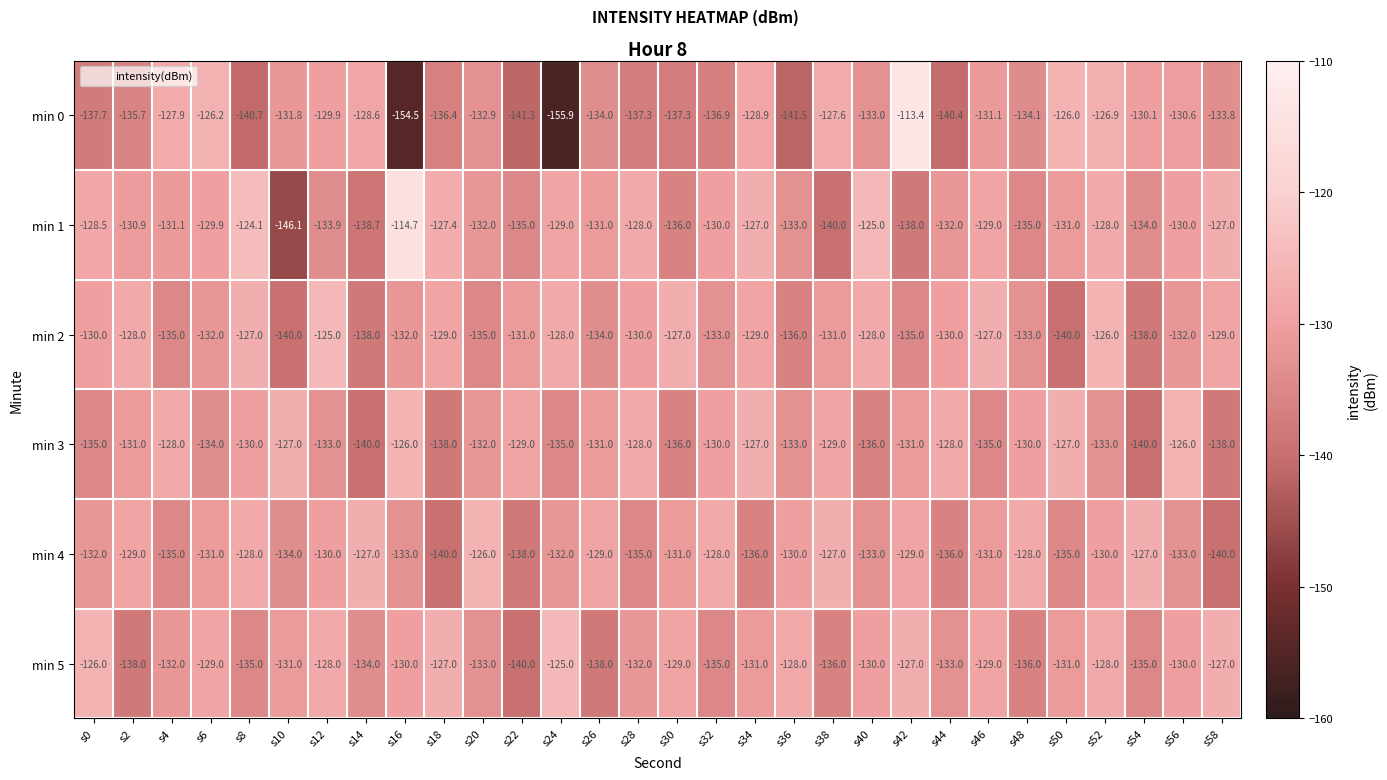

Which series has the largest total across all categories?

min 1